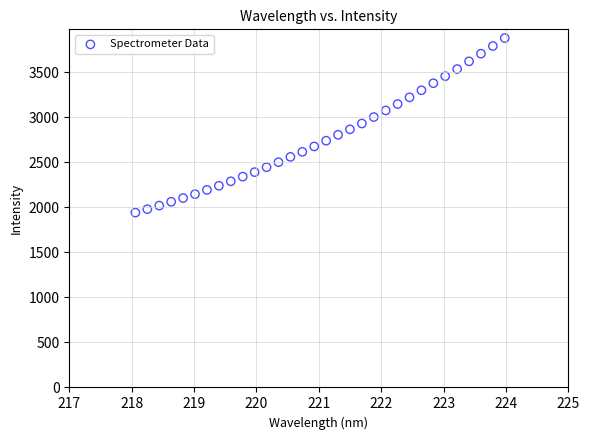

What is the range of X values (max minus min)?

5.9